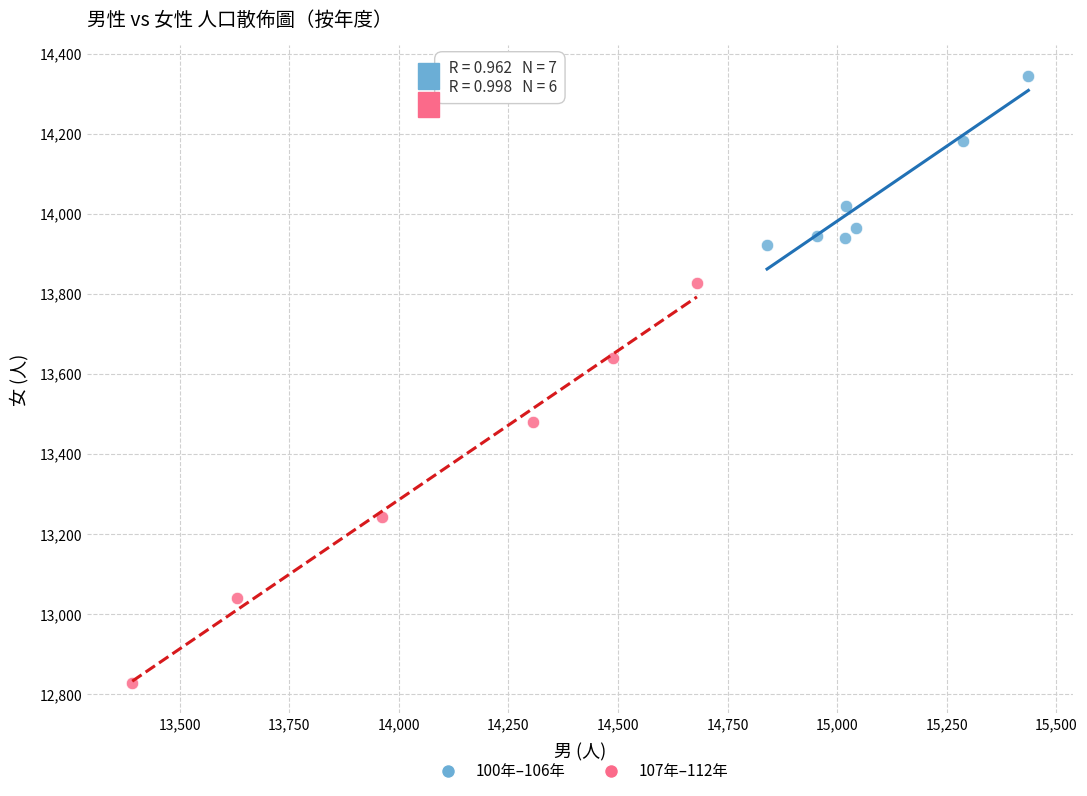

Which series reaches the maximum Y coordinate?

100年–106年